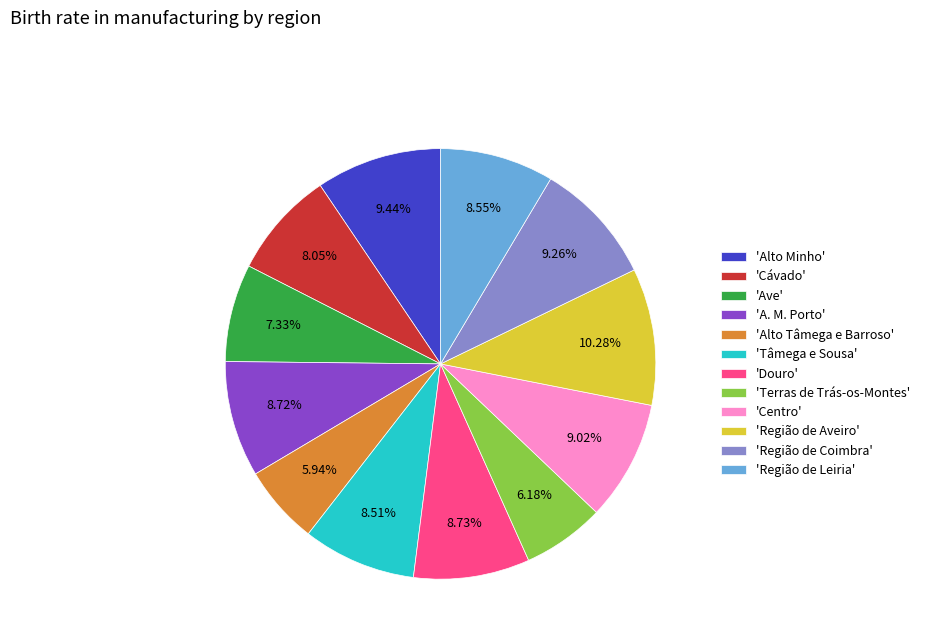

Approximately how many times larger is the value at 'Região de Leiria' compared to 'A. M. Porto'?

1.0